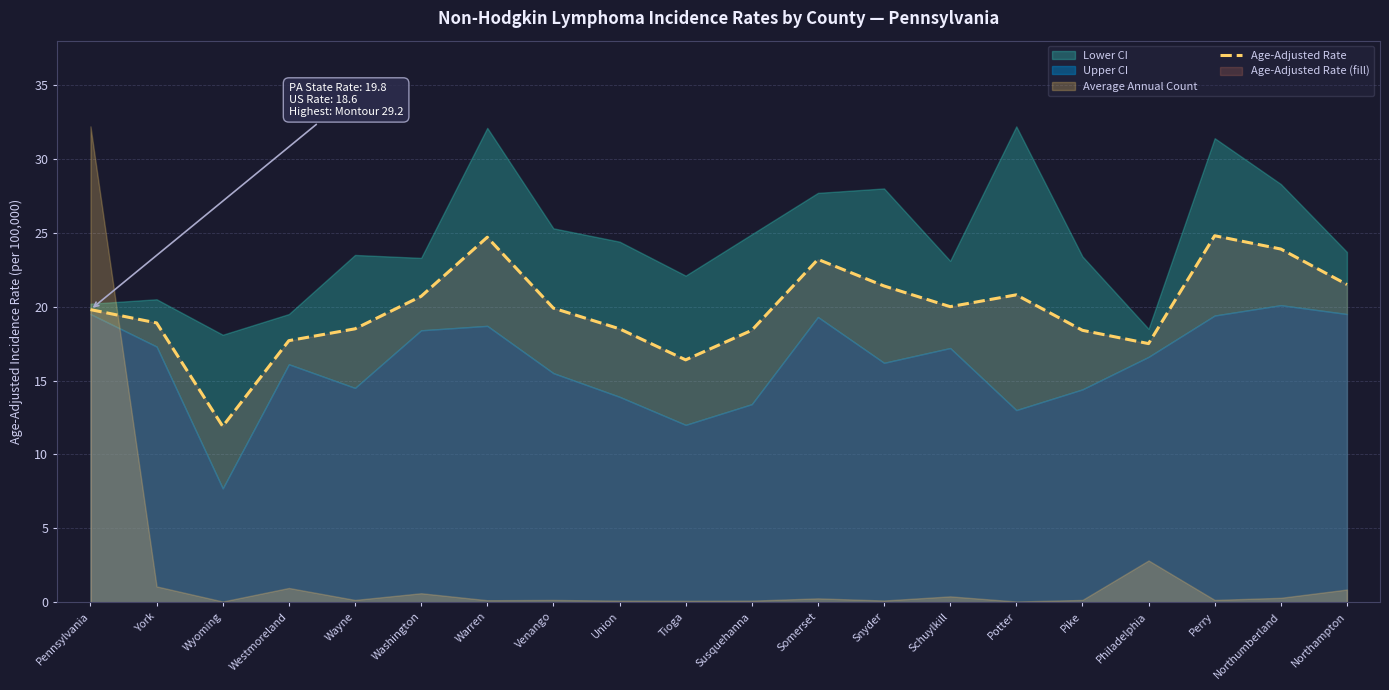

At which label does the data first exceed 19?

Pennsylvania